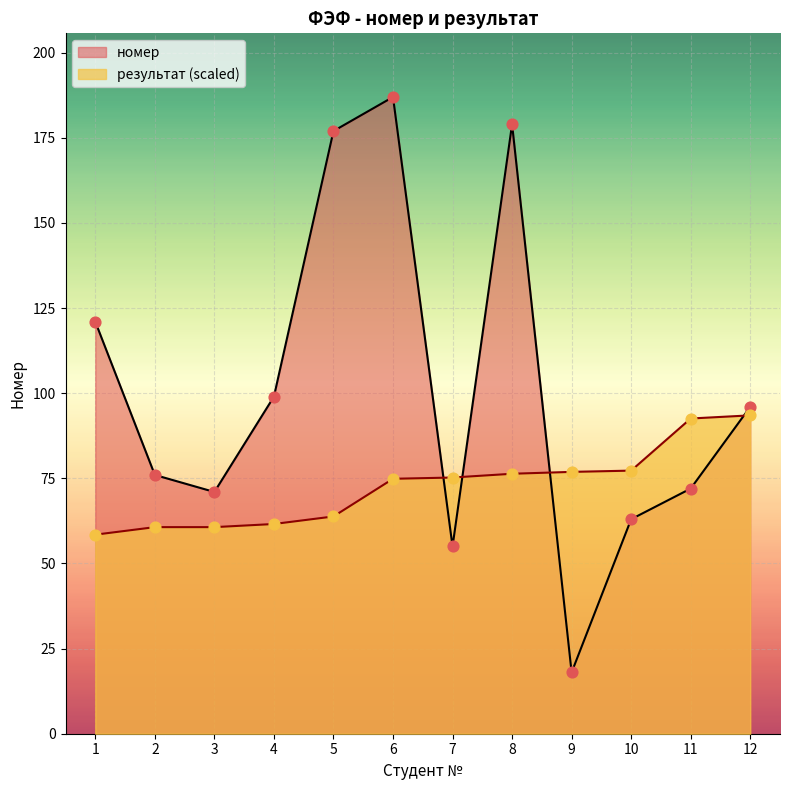

Which series reaches the minimum Y coordinate?

номер